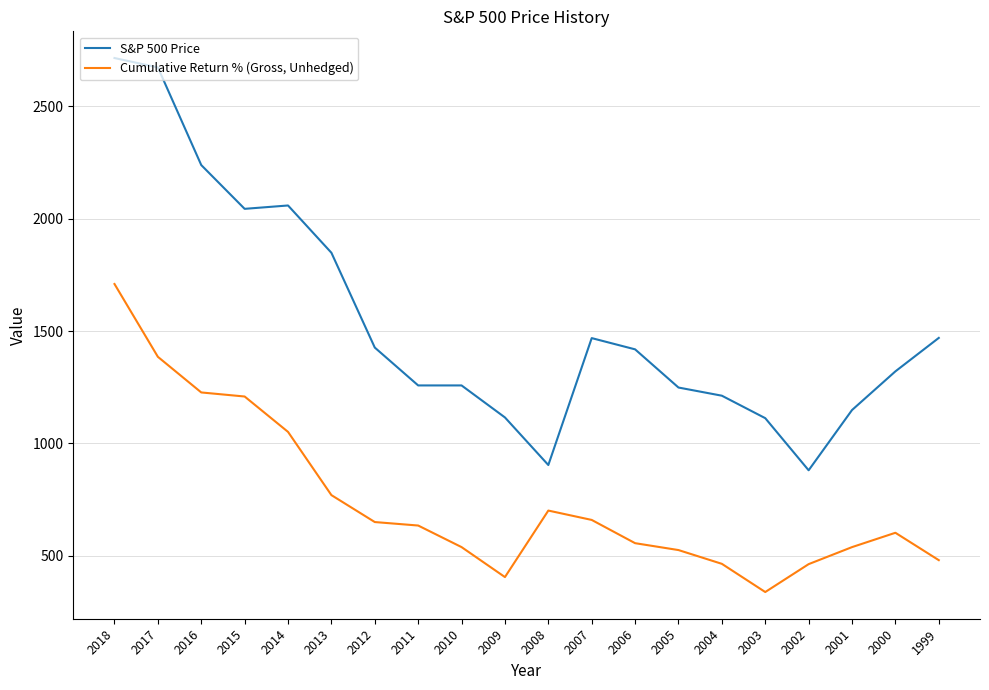

What is the maximum value for S&P 500 Price?

2715.4